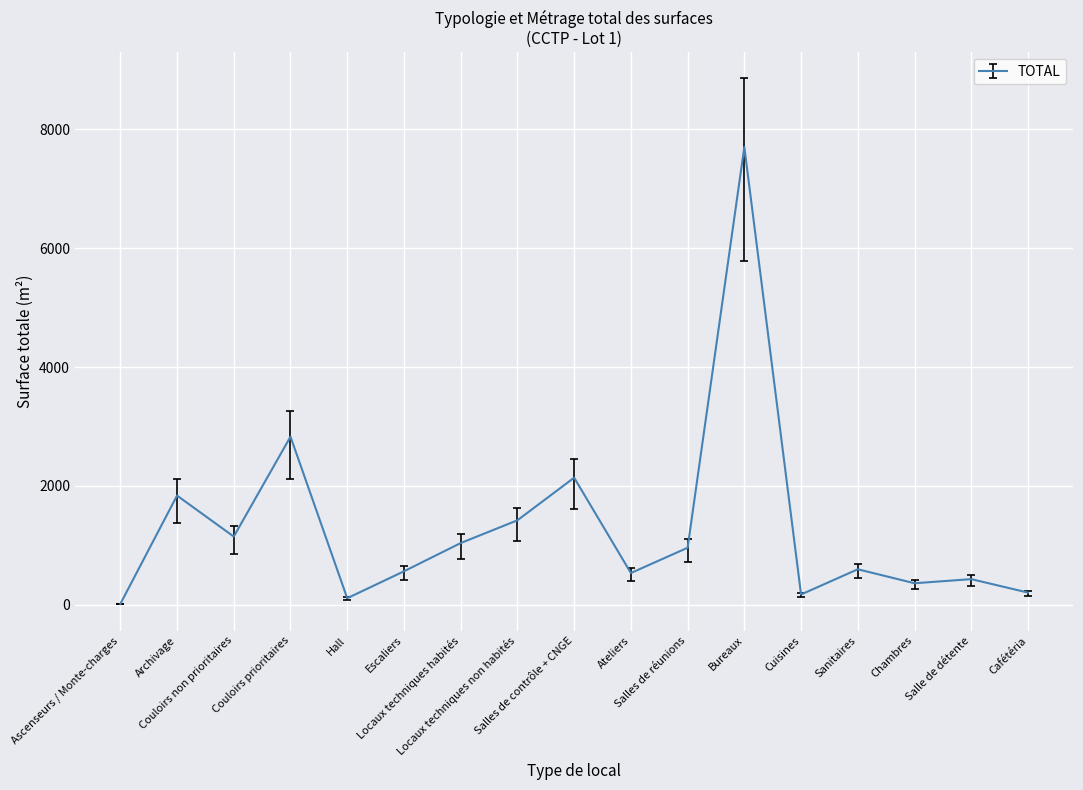

What is the maximum value shown in the chart?

7703